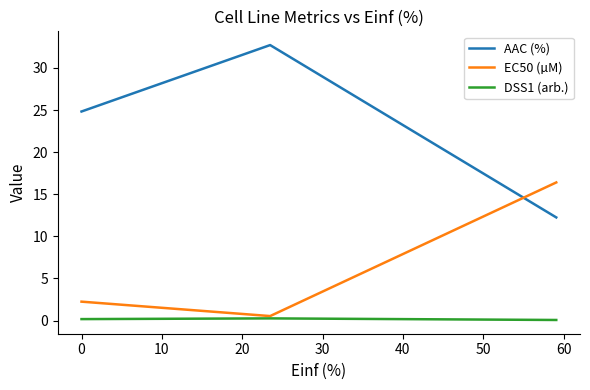

What is the minimum value for AAC (%)?

12.2